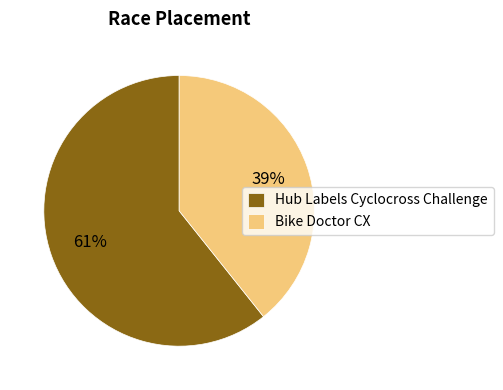

Which slice is the largest?

Hub Labels Cyclocross Challenge